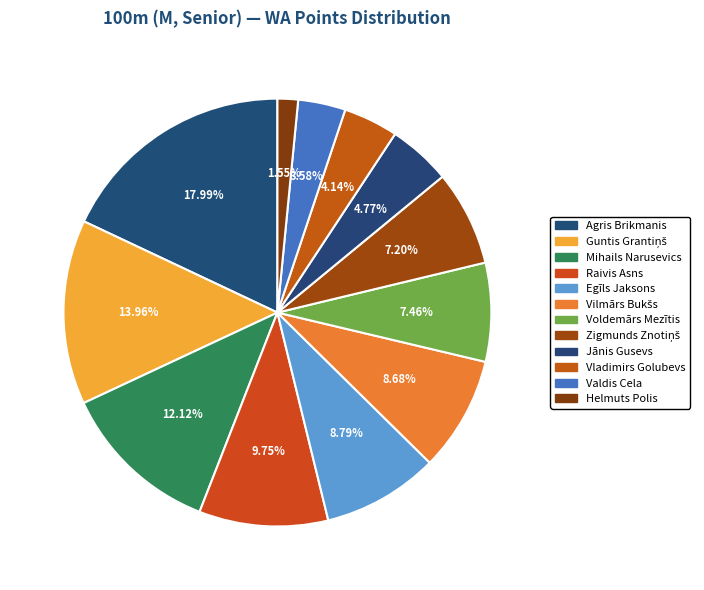

Count the number of slices in the pie.

12